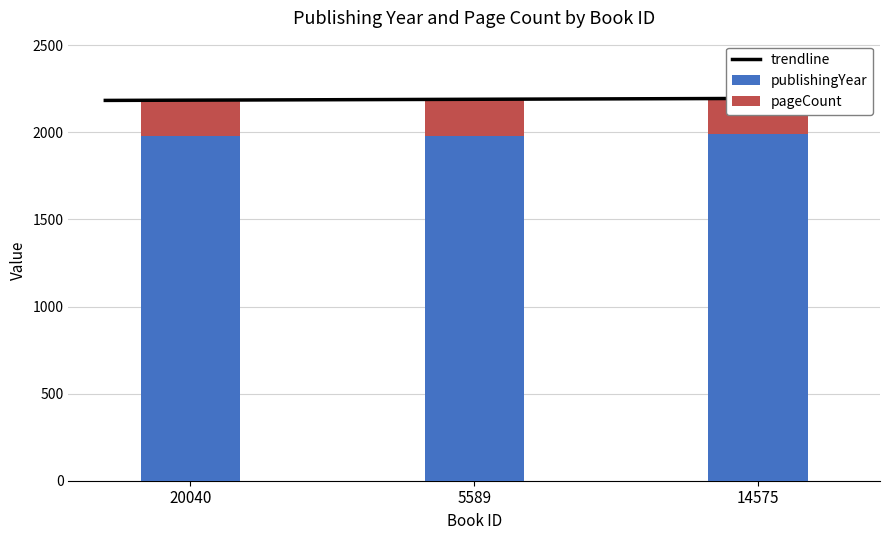

Which label corresponds to the smallest value in the chart?

5589